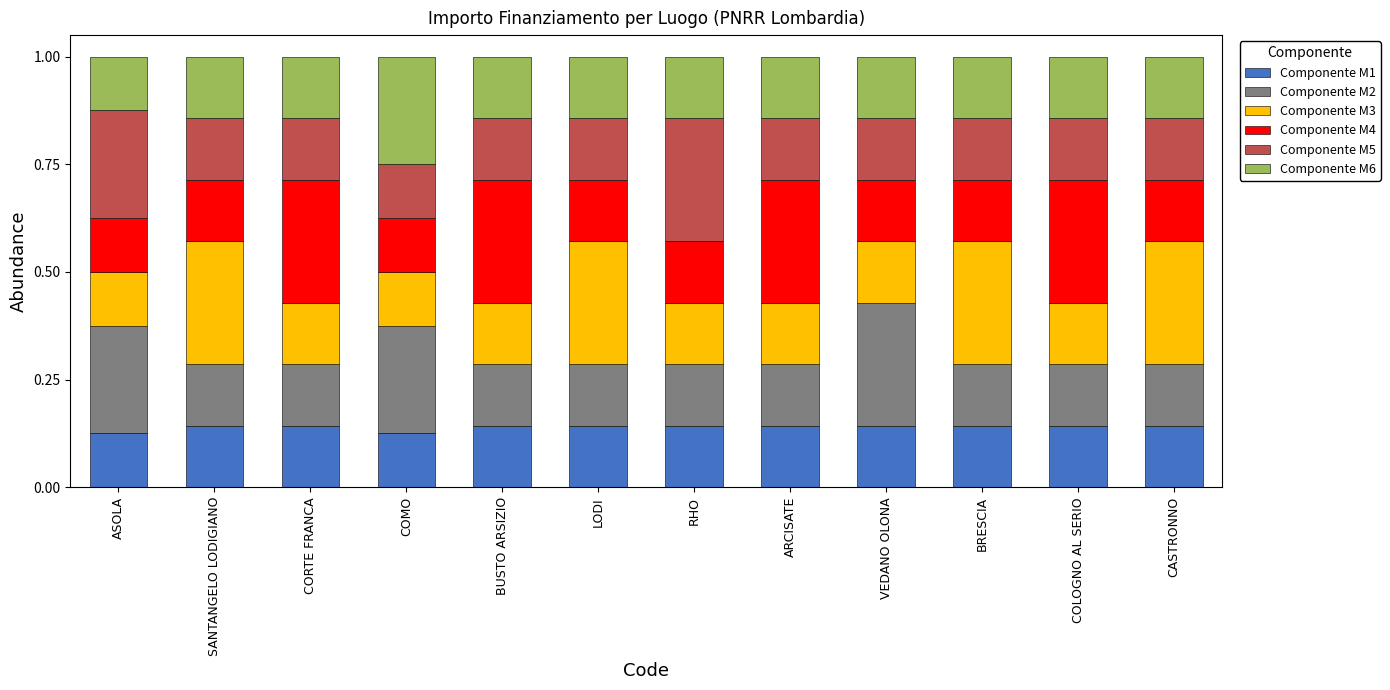

Count the Componente M1 values in the range 0 to 1.

12